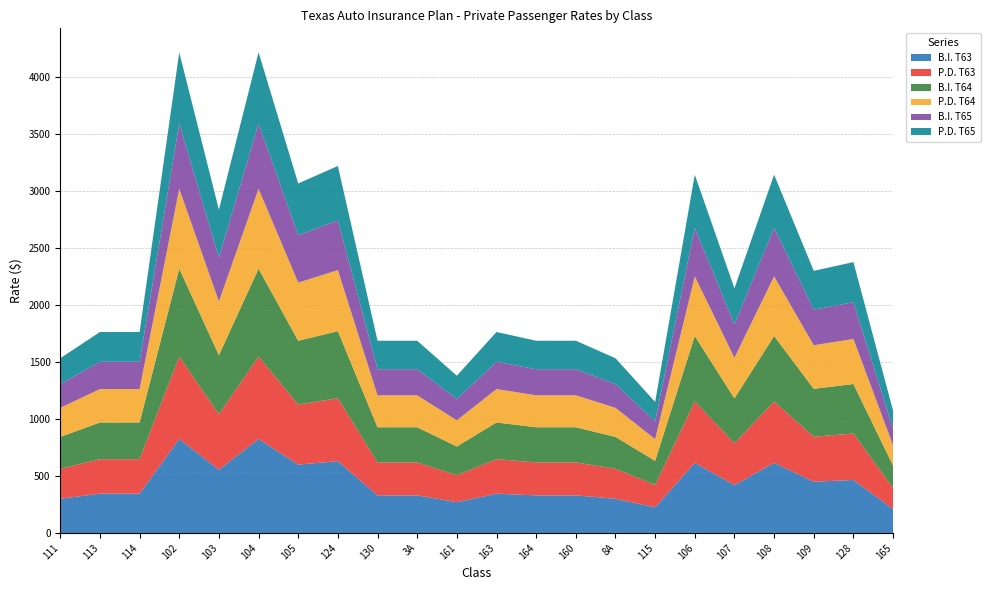

Reading right to left, extract all data points from this chart.

B.I. T63: 210.0	465.0	450.0	615.0	420.0	615.0	225.0	300.0	330.0	330.0	345.0	270.0	330.0	330.0	630.0	600.0	825.0	555.0	825.0	345.0	345.0	300.0
P.D. T63: 184.1	407.6	394.5	539.1	368.2	539.1	197.2	263.0	289.3	289.3	302.4	236.7	289.3	289.3	552.3	526.0	723.2	486.6	723.2	302.4	302.4	263.0
B.I. T64: 196.0	434.0	420.0	574.0	392.0	574.0	210.0	280.0	308.0	308.0	322.0	252.0	308.0	308.0	588.0	560.0	770.0	518.0	770.0	322.0	322.0	280.0
P.D. T64: 178.5	395.2	382.5	522.8	357.0	522.8	191.2	255.0	280.5	280.5	293.2	229.5	280.5	280.5	535.5	510.0	701.2	471.8	701.2	293.2	293.2	255.0
B.I. T65: 145.6	322.4	312.0	426.4	291.2	426.4	156.0	208.0	228.8	228.8	239.2	187.2	228.8	228.8	436.8	416.0	572.0	384.8	572.0	239.2	239.2	208.0
P.D. T65: 158.9	351.9	340.5	465.4	317.8	465.4	170.2	227.0	249.7	249.7	261.1	204.3	249.7	249.7	476.7	454.0	624.2	419.9	624.2	261.1	261.1	227.0